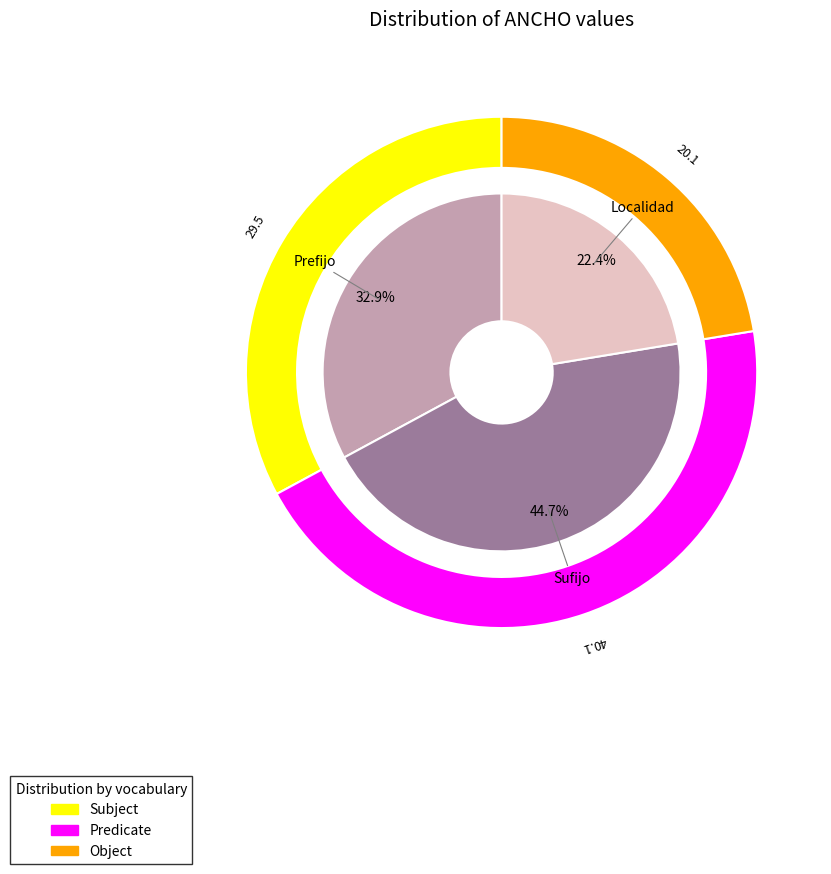

True or false: Sufijo accounts for 38% of the total.

False